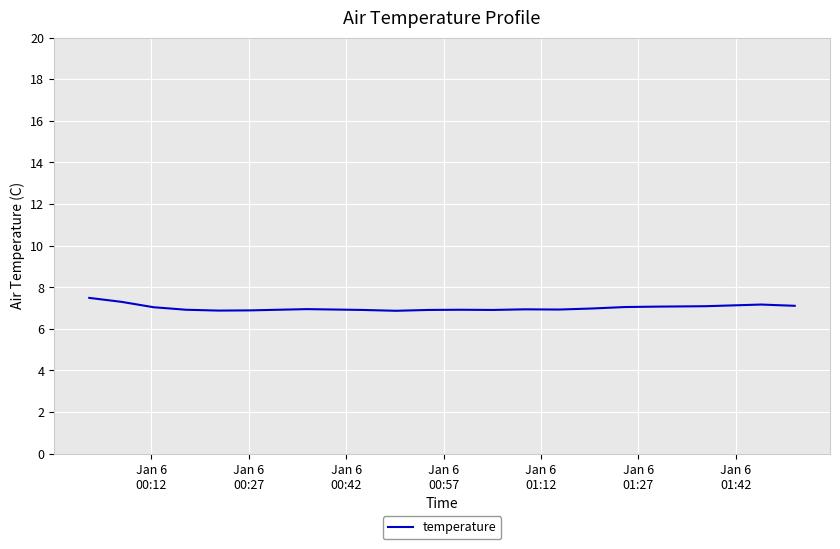

What is the difference between the second highest and minimum values?

0.4